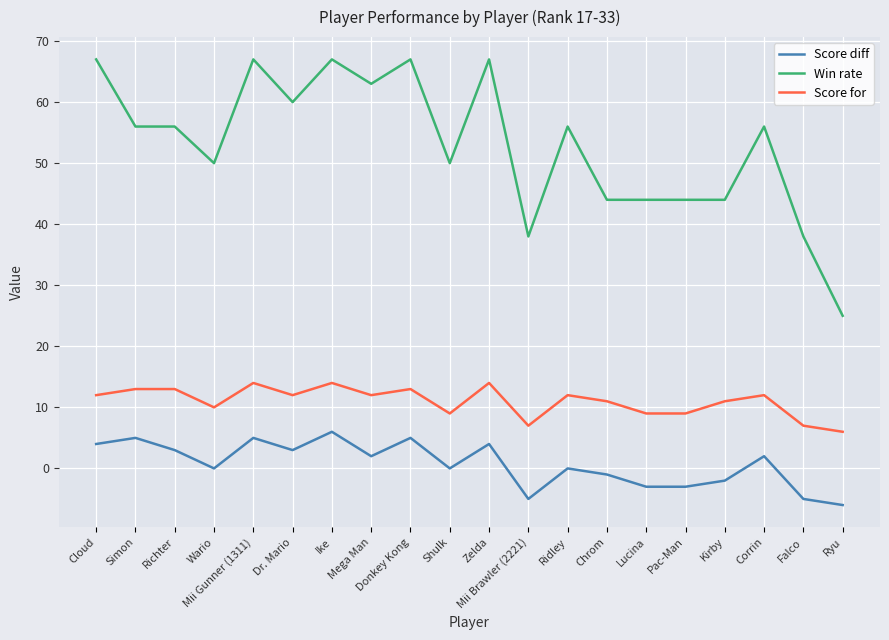

What is the lowest value of the Score diff series?

-6